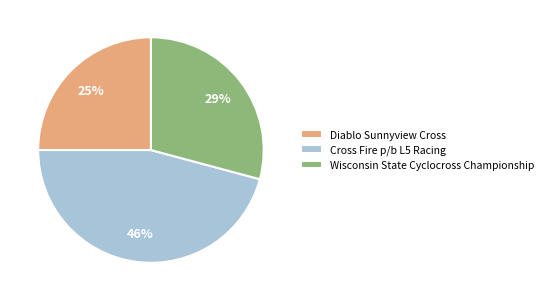

What is the ratio of the value at Diablo Sunnyview Cross to the value at Wisconsin State Cyclocross Championship?

0.9